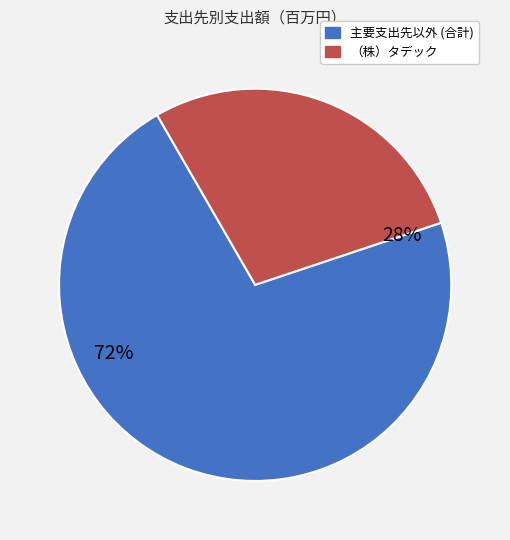

The （株）タデック slice represents 22% of the pie. True or false?

False